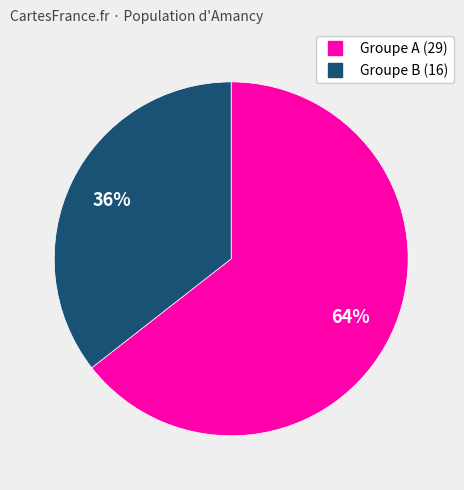

Is there a majority slice in this chart?

Yes